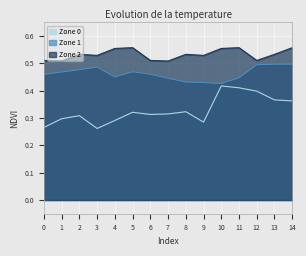

Rank the categories by Zone 2 value from highest to lowest.

5, 11, 14, 4, 10, 2, 8, 13, 3, 9, 0, 6, 12, 1, 7